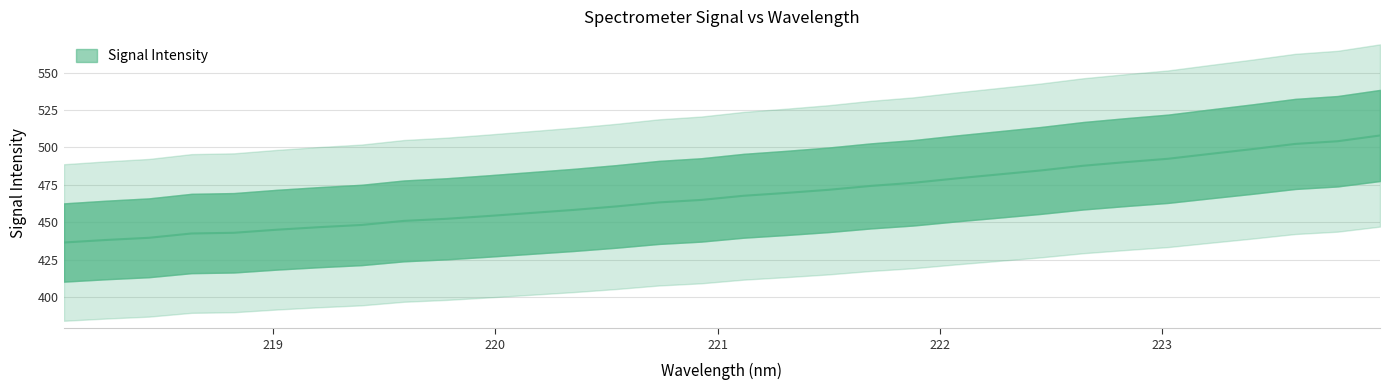

Rank the categories by value from highest to lowest.

223.9802, 223.7895, 223.5987, 223.408, 223.2172, 223.0264, 222.8355, 222.6447, 222.4538, 222.263, 222.0721, 221.8812, 221.6902, 221.4993, 221.3083, 221.1174, 220.9264, 220.7354, 220.5444, 220.3533, 220.1623, 219.9712, 219.7801, 219.589, 219.3979, 219.2067, 219.0156, 218.8244, 218.6332, 218.442, 218.2508, 218.0596